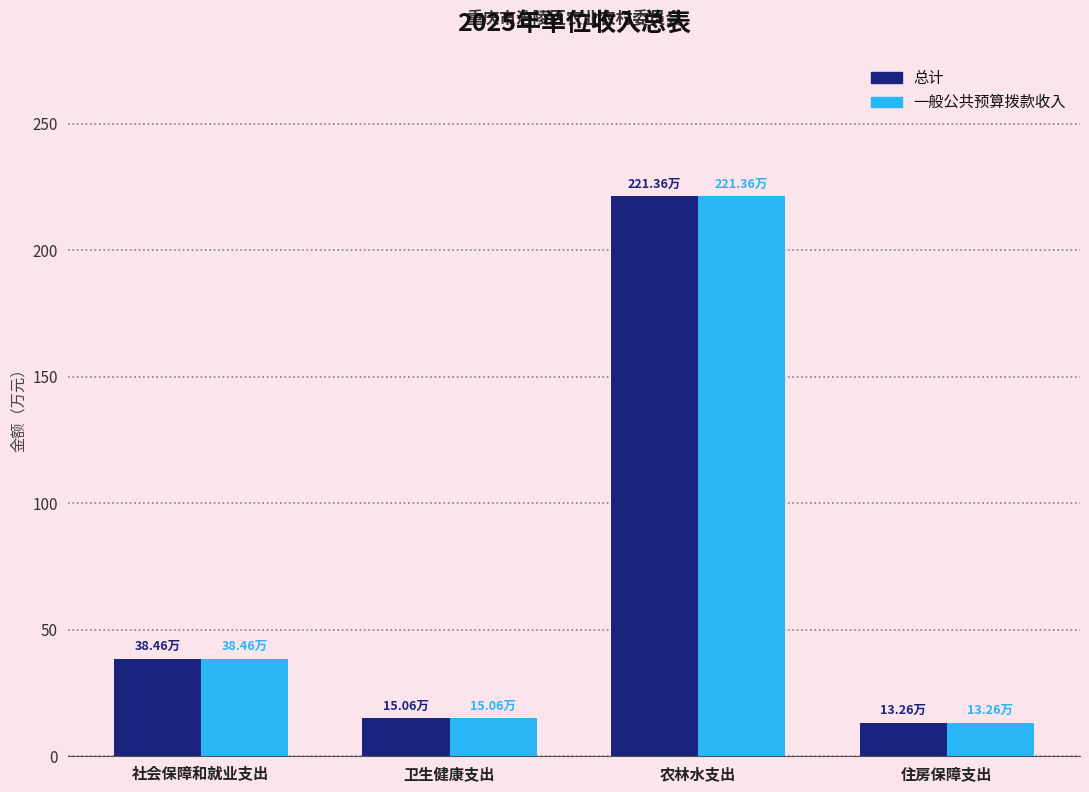

At which category is the sum across all series the highest?

农林水支出